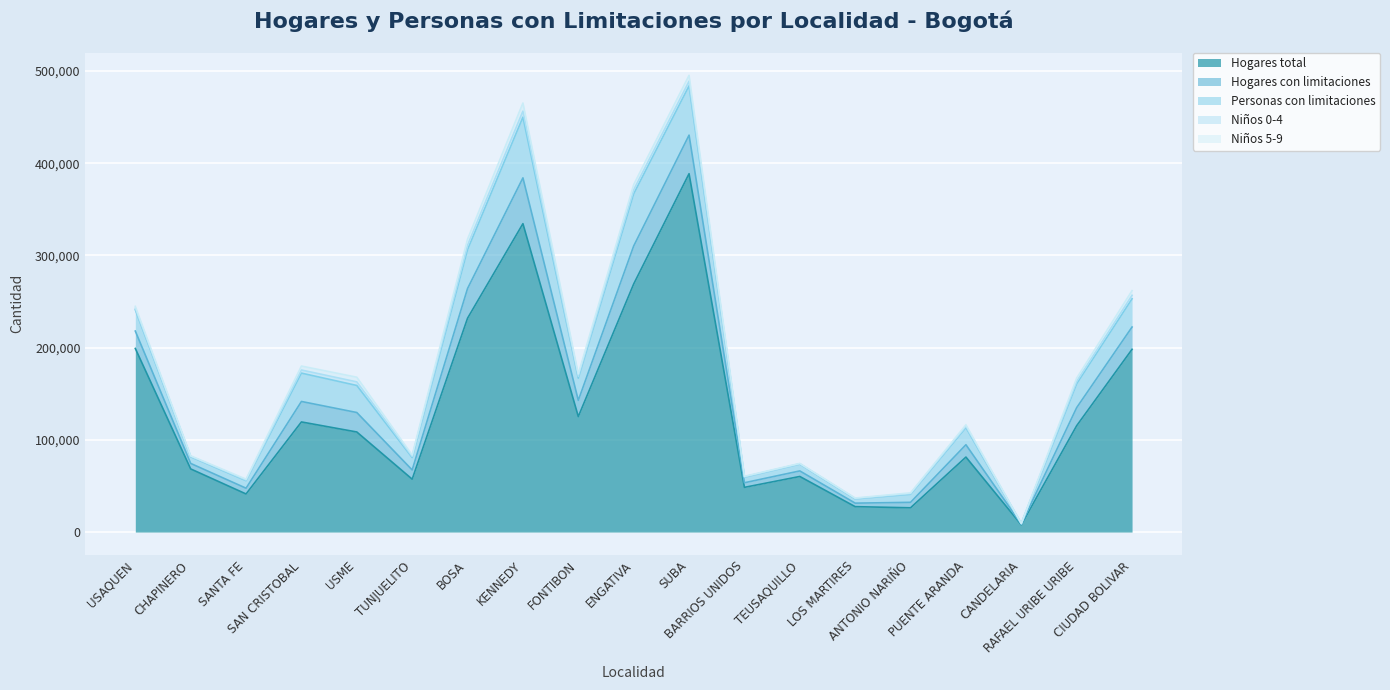

Which has a higher value, ANTONIO NARIÑO or FONTIBON?

FONTIBON